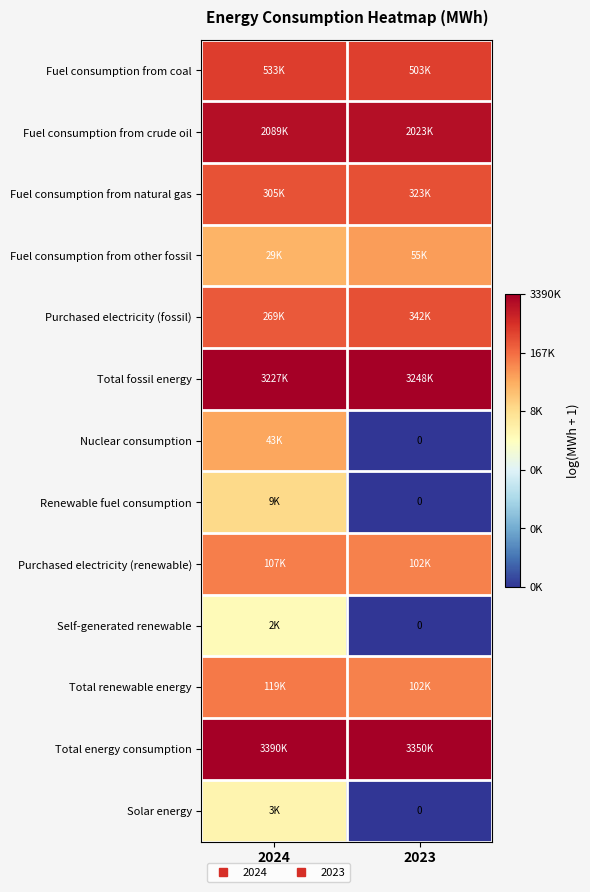

List the series in order of their peak value, highest first.

Total energy consumption, Total fossil energy, Fuel consumption from crude oil, Fuel consumption from coal, Purchased electricity (fossil), Fuel consumption from natural gas, Total renewable energy, Purchased electricity (renewable), Fuel consumption from other fossil, Nuclear consumption, Renewable fuel consumption, Solar energy, Self-generated renewable